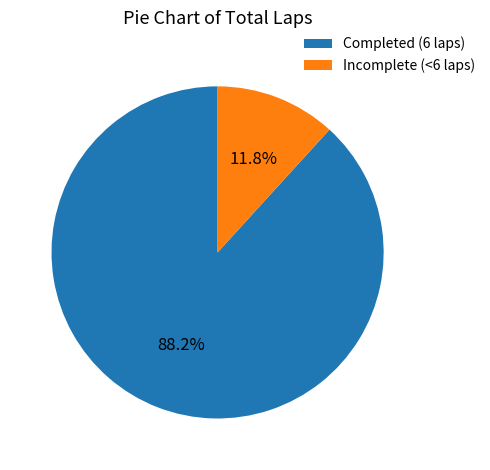

What percentage is NOT represented by Completed (6 laps)?

11.8%